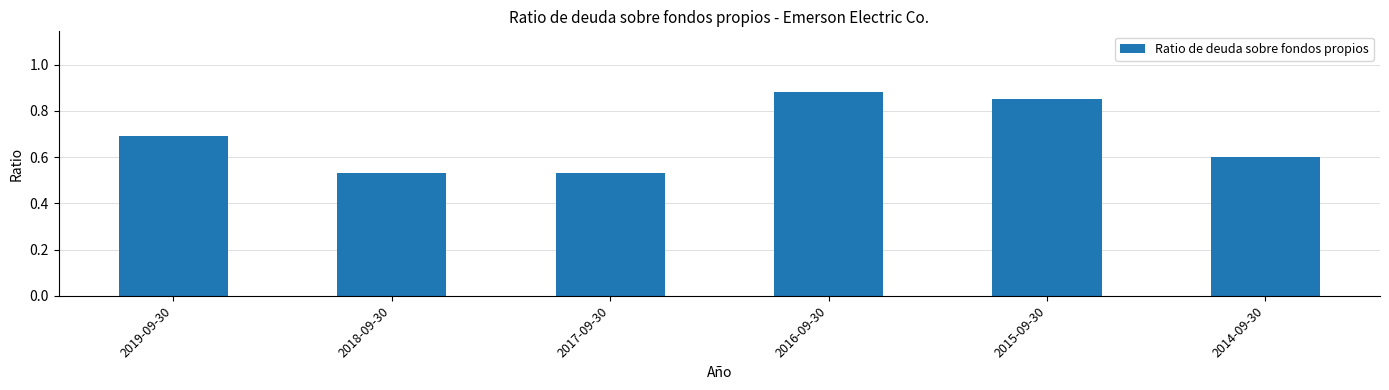

How many bars are there in total?

6